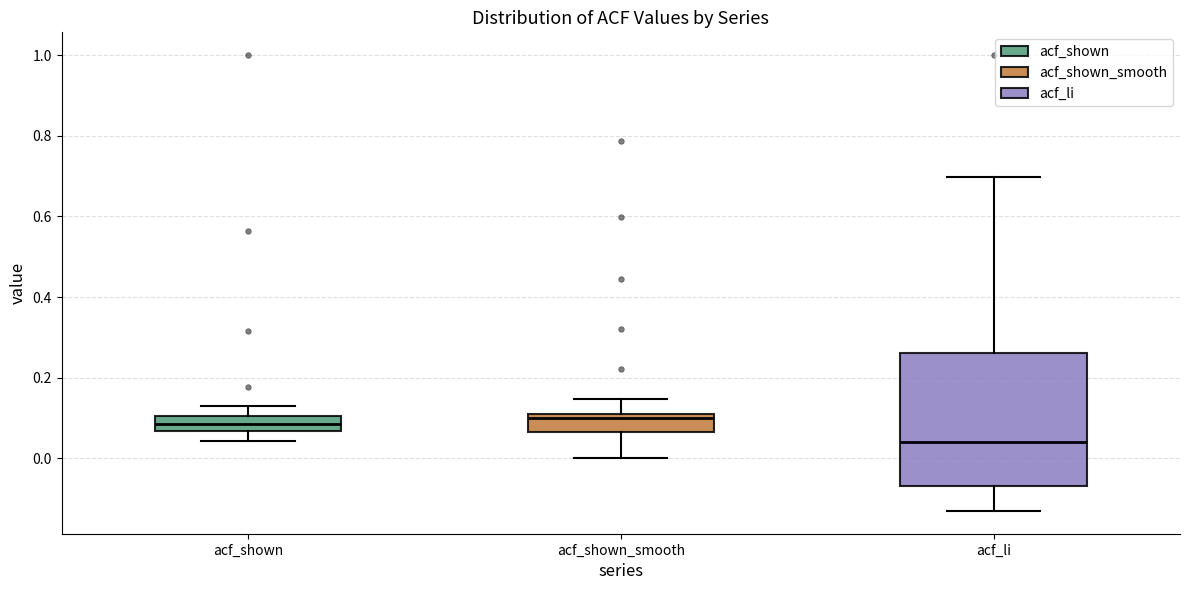

Reading left to right, transcribe this box plot: for each box, give where its median line is, the range the box spans, and where its two whiskers end, as read against the y-axis. The values are not printed on the chart, so give them approximately, as read against the axis.

acf_shown: median 0.08, box 0.06 to 0.10, whiskers 0.04 to 0.14
acf_shown_smooth: median 0.10, box 0.06 to 0.12, whiskers 0.00 to 0.14
acf_li: median 0.04, box -0.06 to 0.26, whiskers -0.12 to 0.70